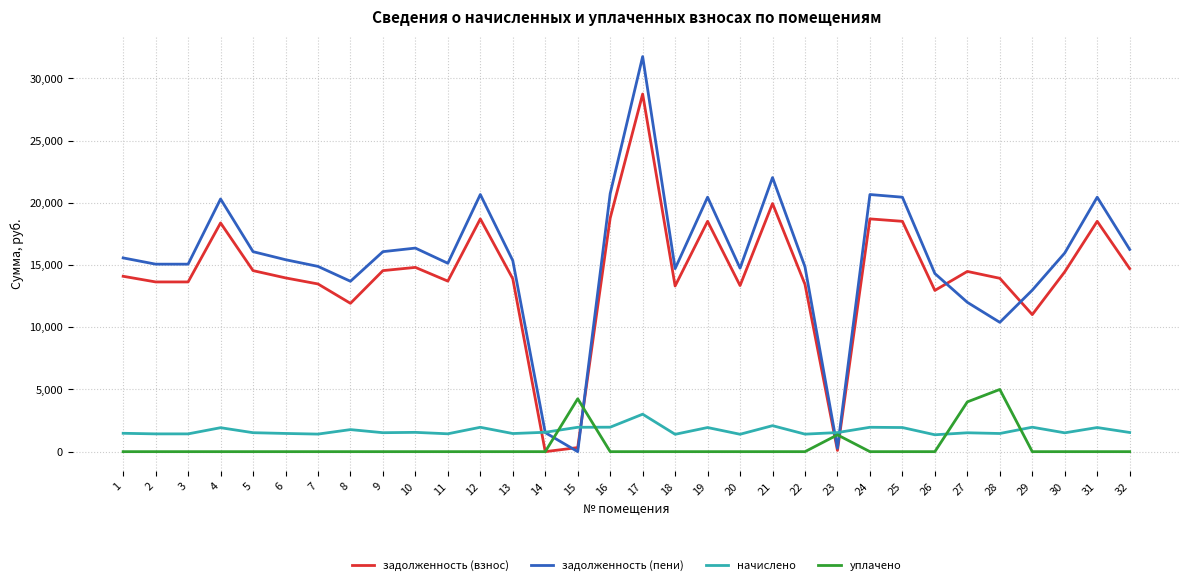

At 3, list the series in order from largest to smallest.

задолженность (пени), задолженность (взнос), начислено, уплачено